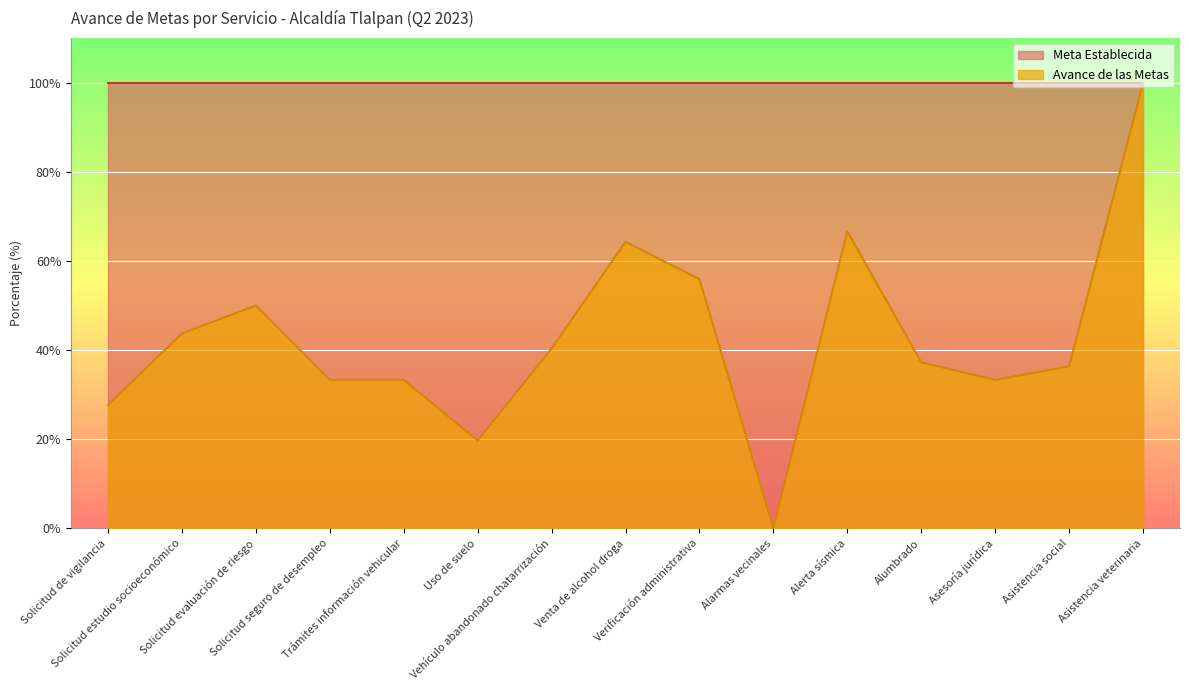

What is the value of the 5th point from the left?

33.3